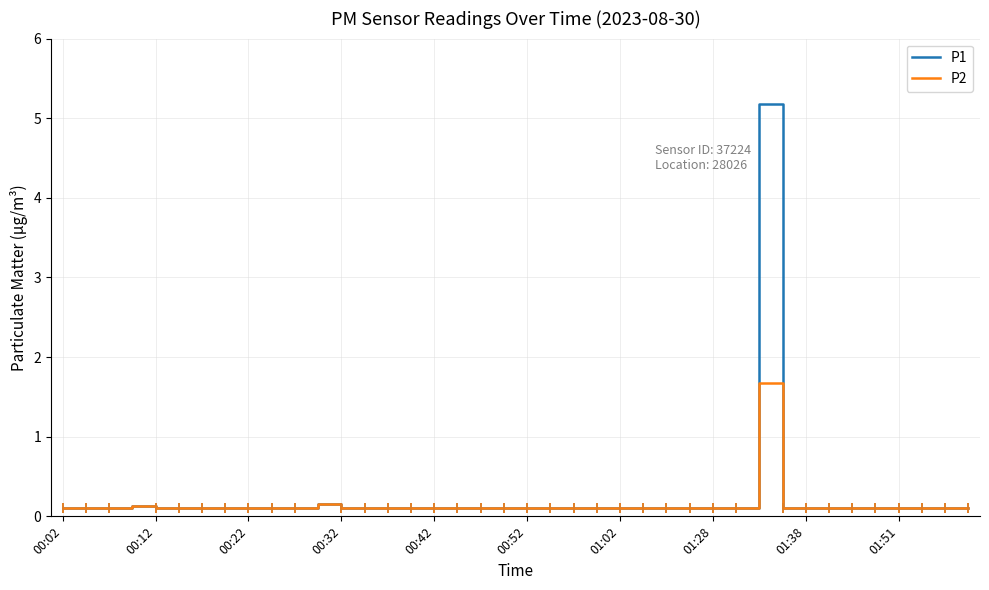

Rank the series by their maximum value, from lowest to highest.

P2, P1